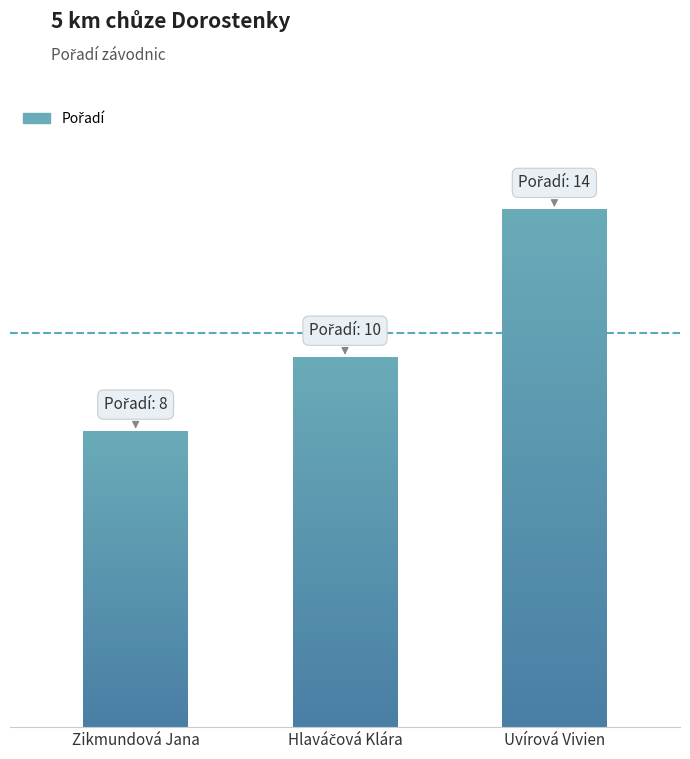

Are the bars horizontal?

No